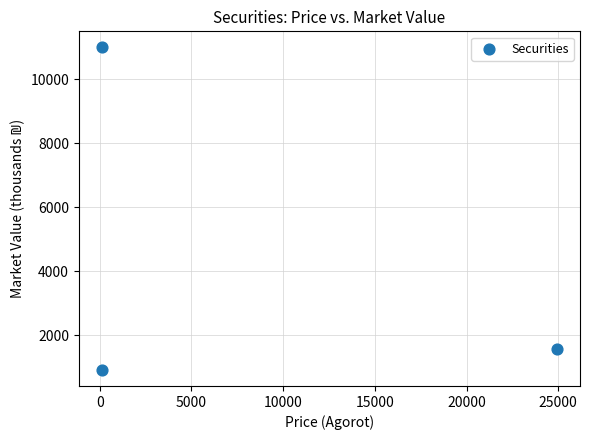

What is the range of X values (max minus min)?

24834.8